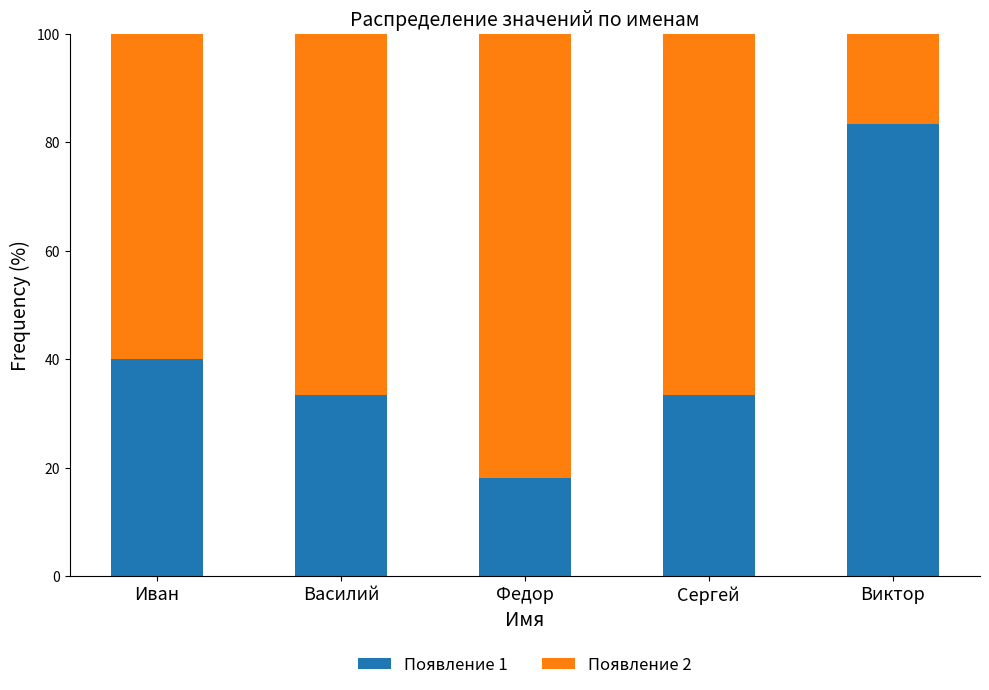

What is the sum of the Появление 1 values at Иван and Василий?

73.3